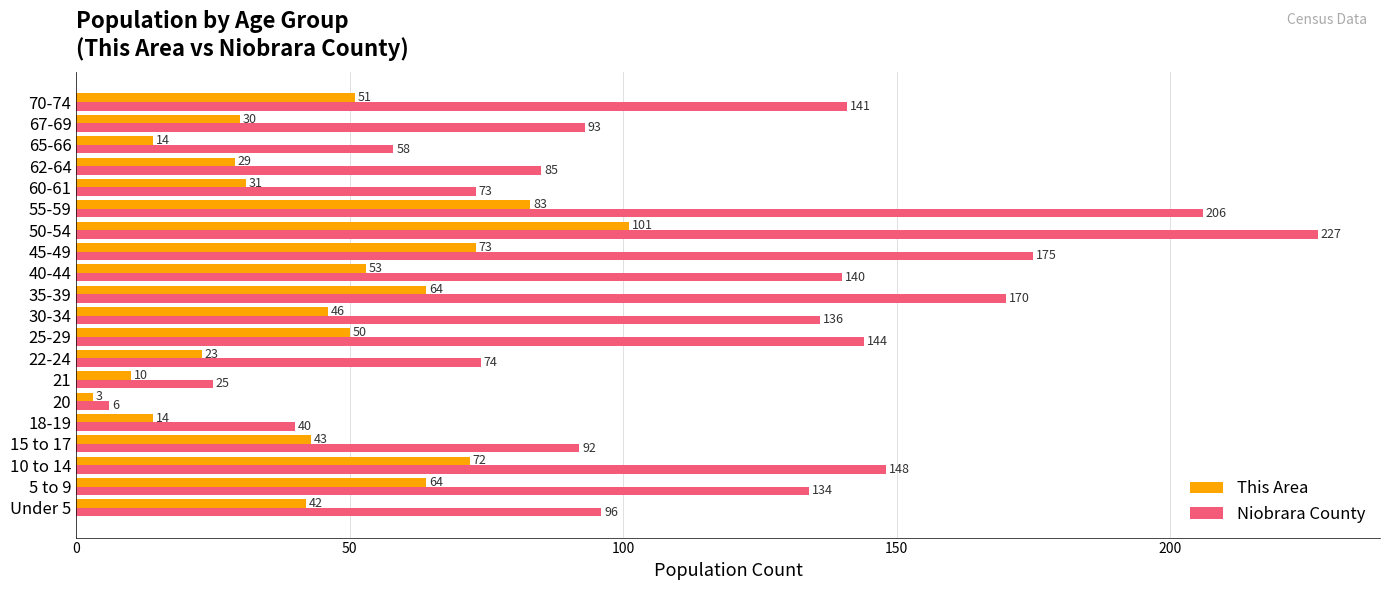

What is the difference between the maximum and minimum values in the This Area series?

98